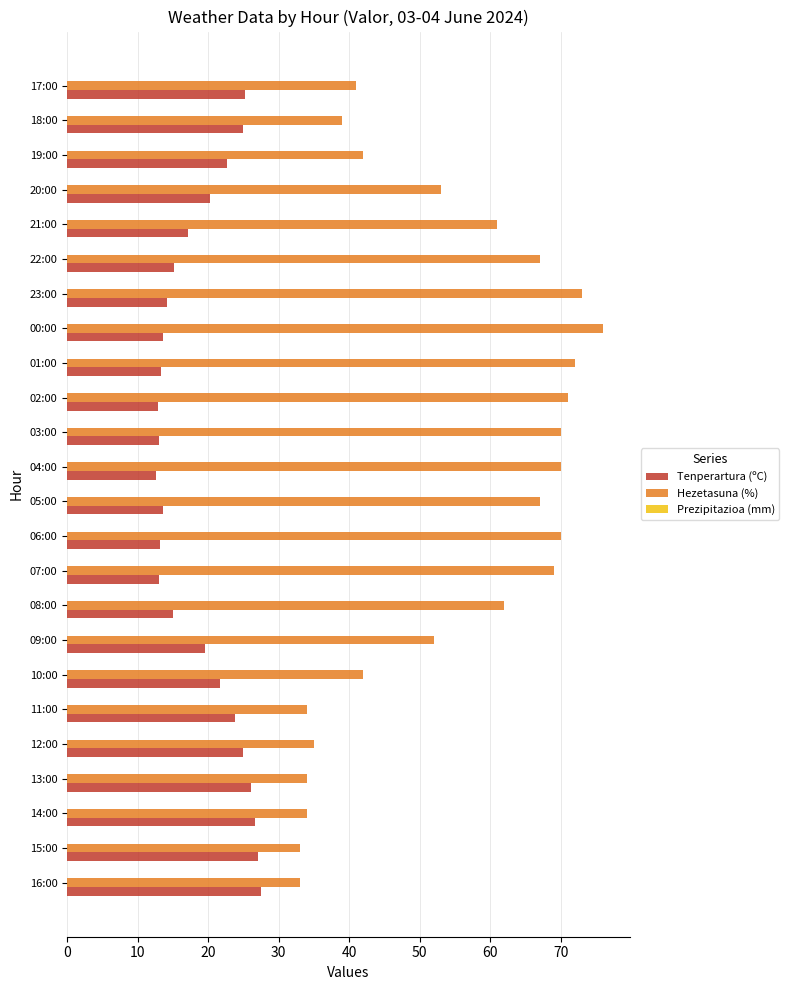

What is the total value across all series at 16:00?

60.5